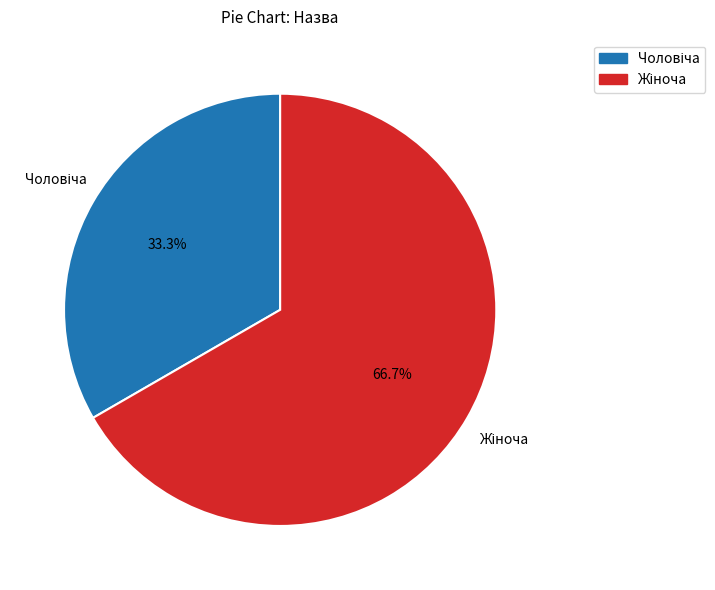

Is there any slice that represents more than half of the pie?

Yes